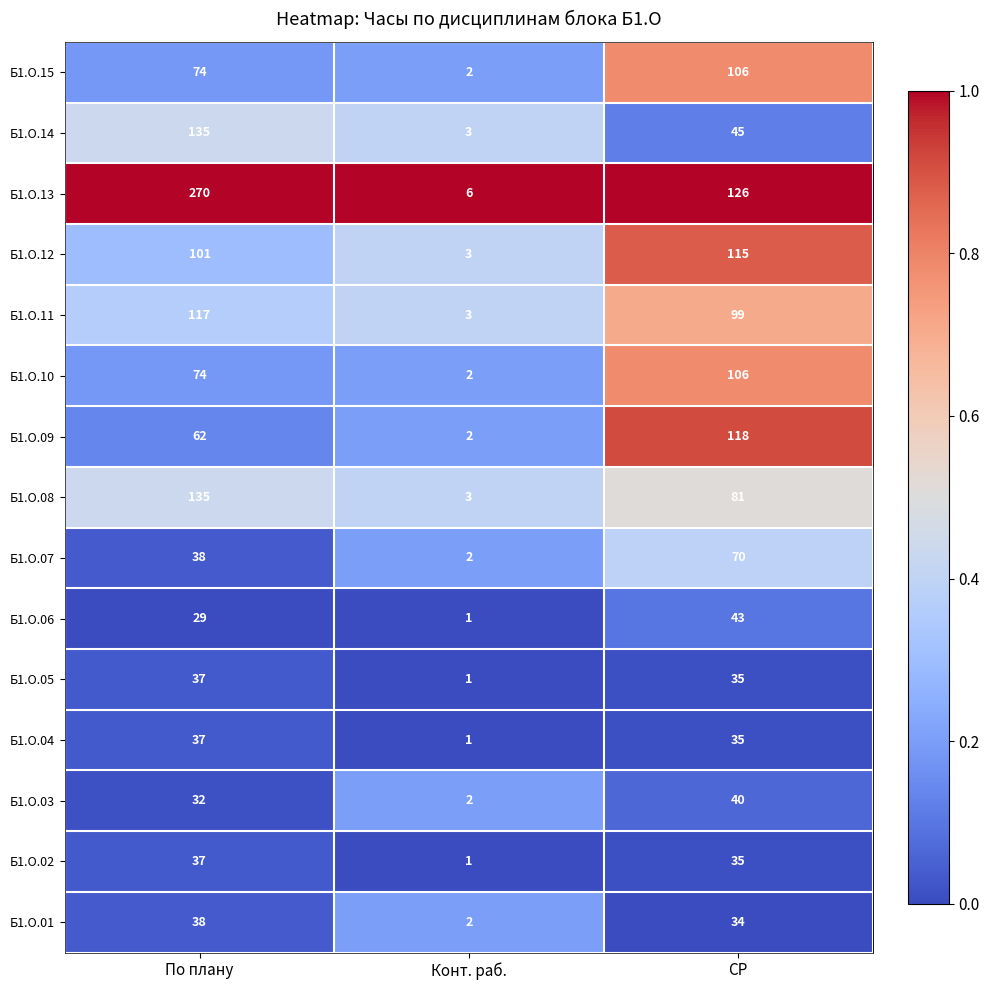

Rank the categories by Б1.О.10 value from highest to lowest.

СР, По плану, Конт. раб.